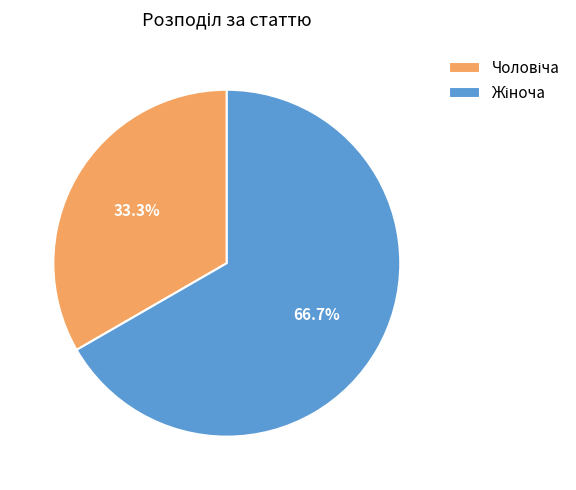

Is there a majority slice in this chart?

Yes